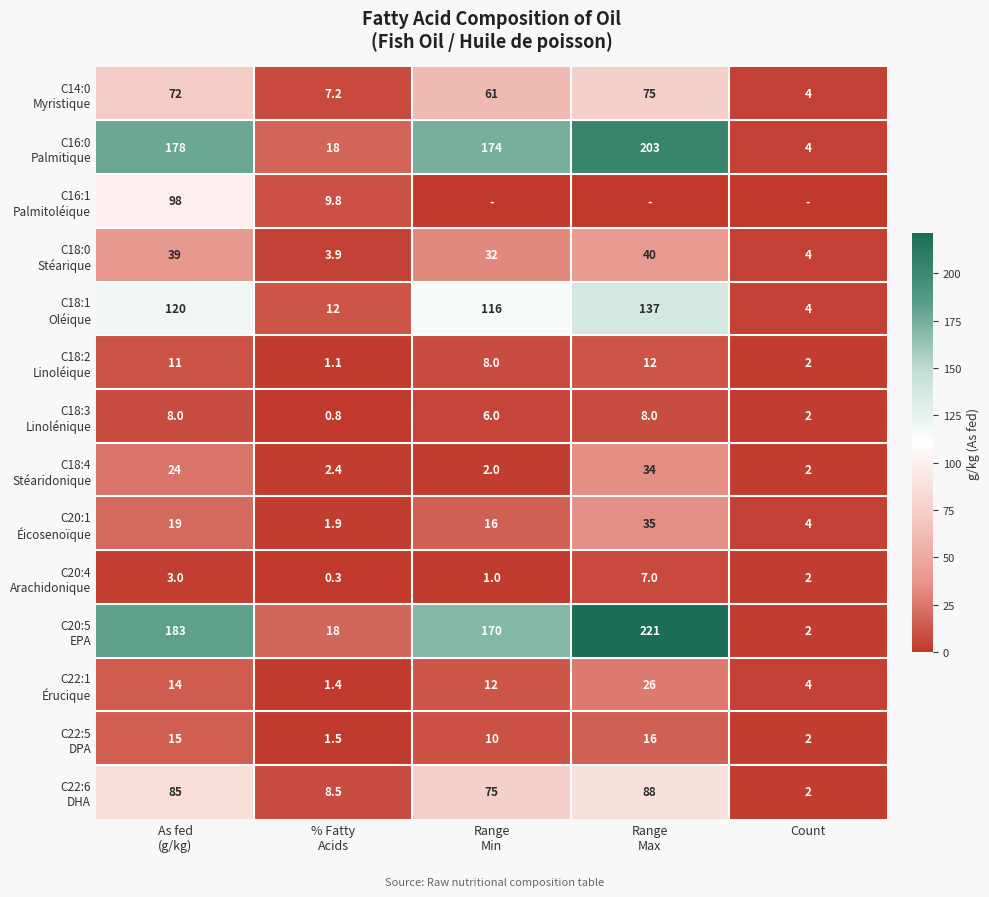

What is the difference between the maximum and minimum values in the C18:1 Oléique series?

133.0